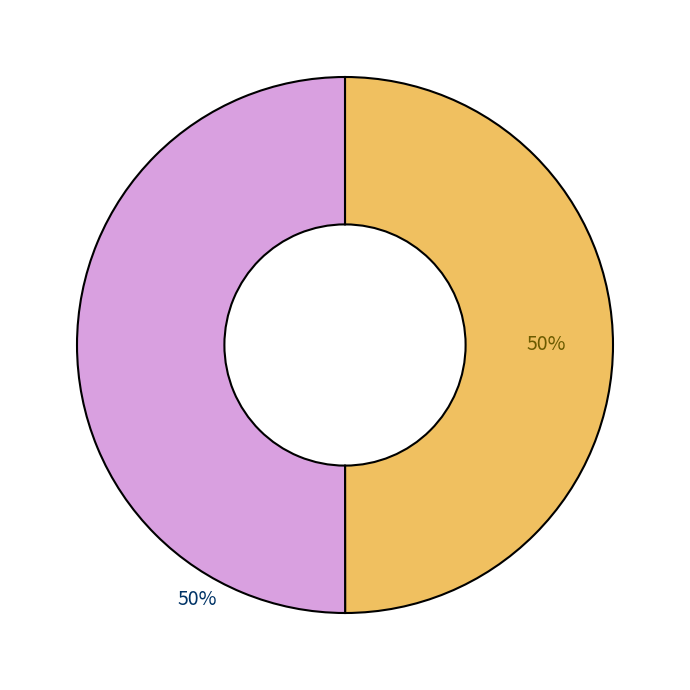

To the nearest percent, what is the average slice percentage?

50%